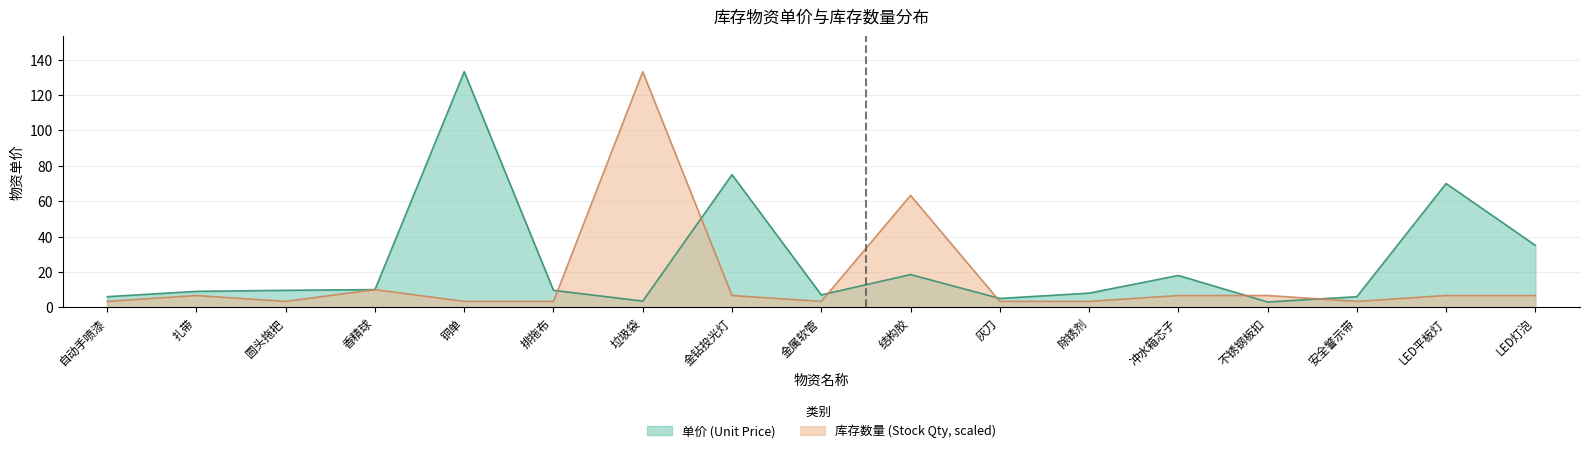

The value of 库存数量 (Stock Qty) at 结构胶 is 107.6. True or false?

False